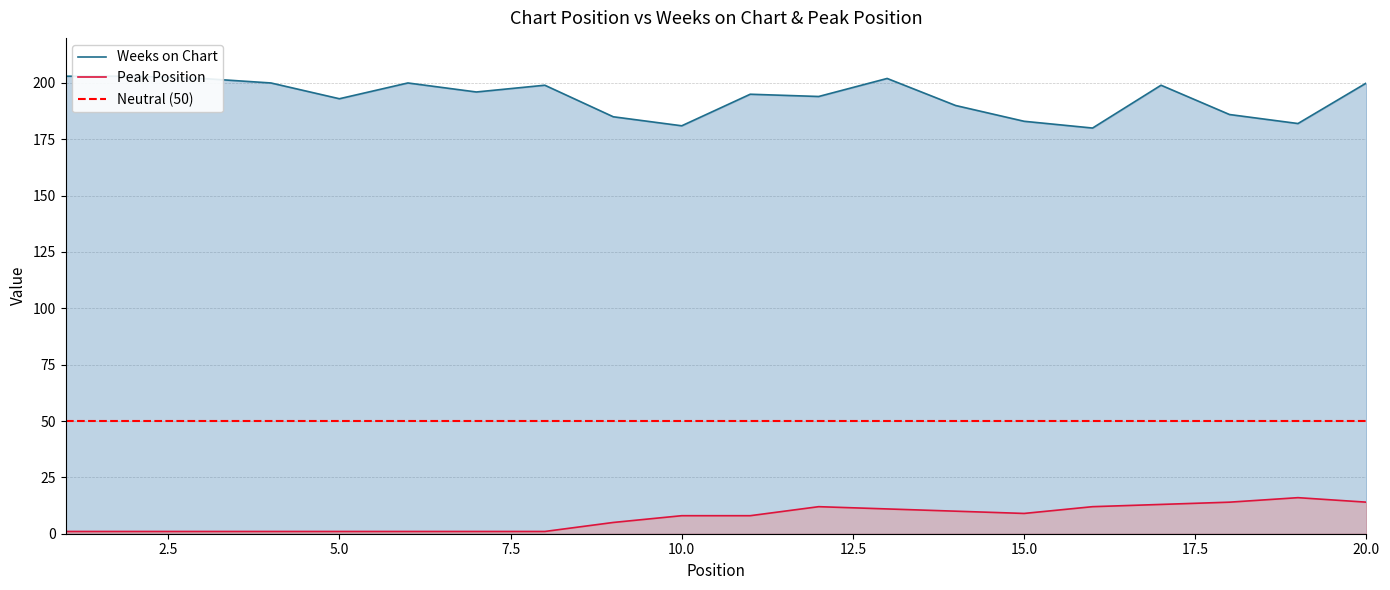

How many interior local peaks does the Peak Position series have?

2